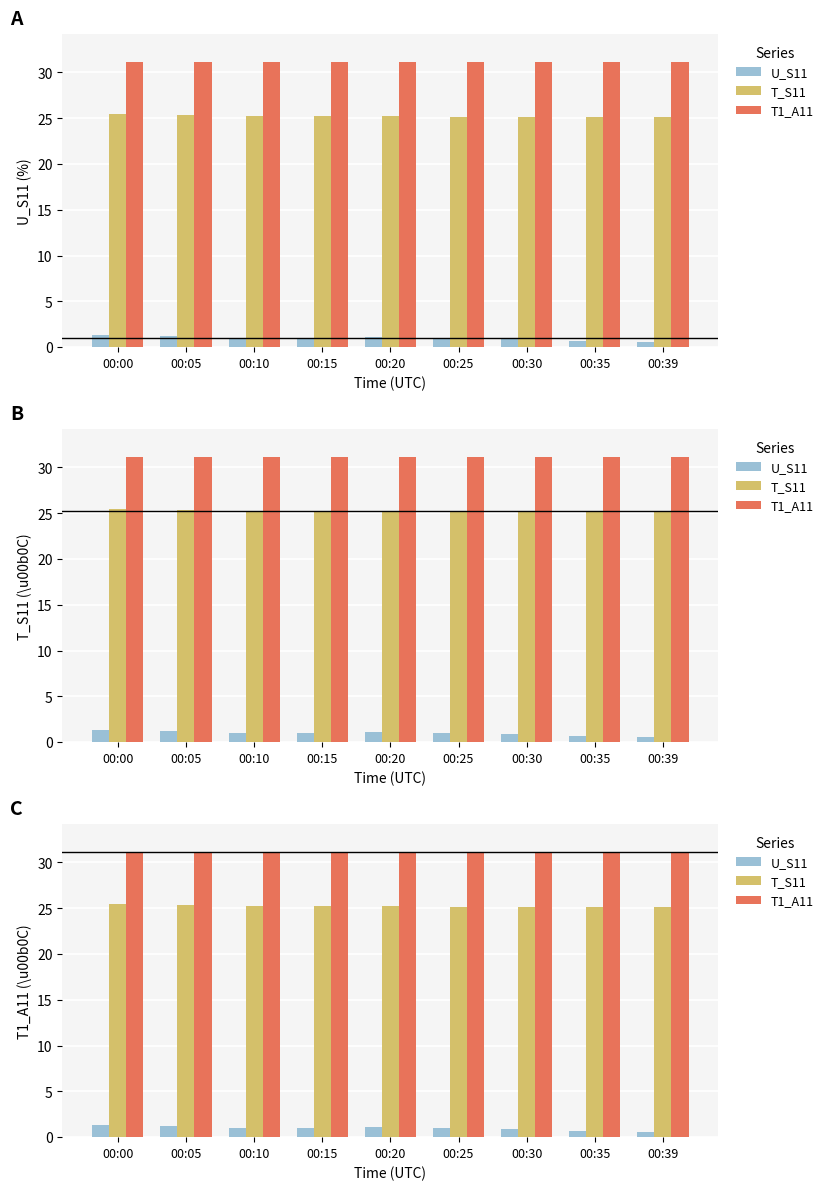

True or false: U_S11 has a value of 1.0 at 00:39.

False